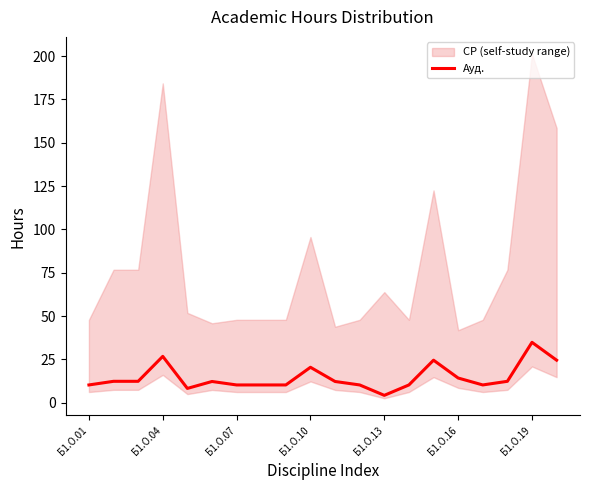

At which label does Ауд. reach its peak?

Б1.О.19